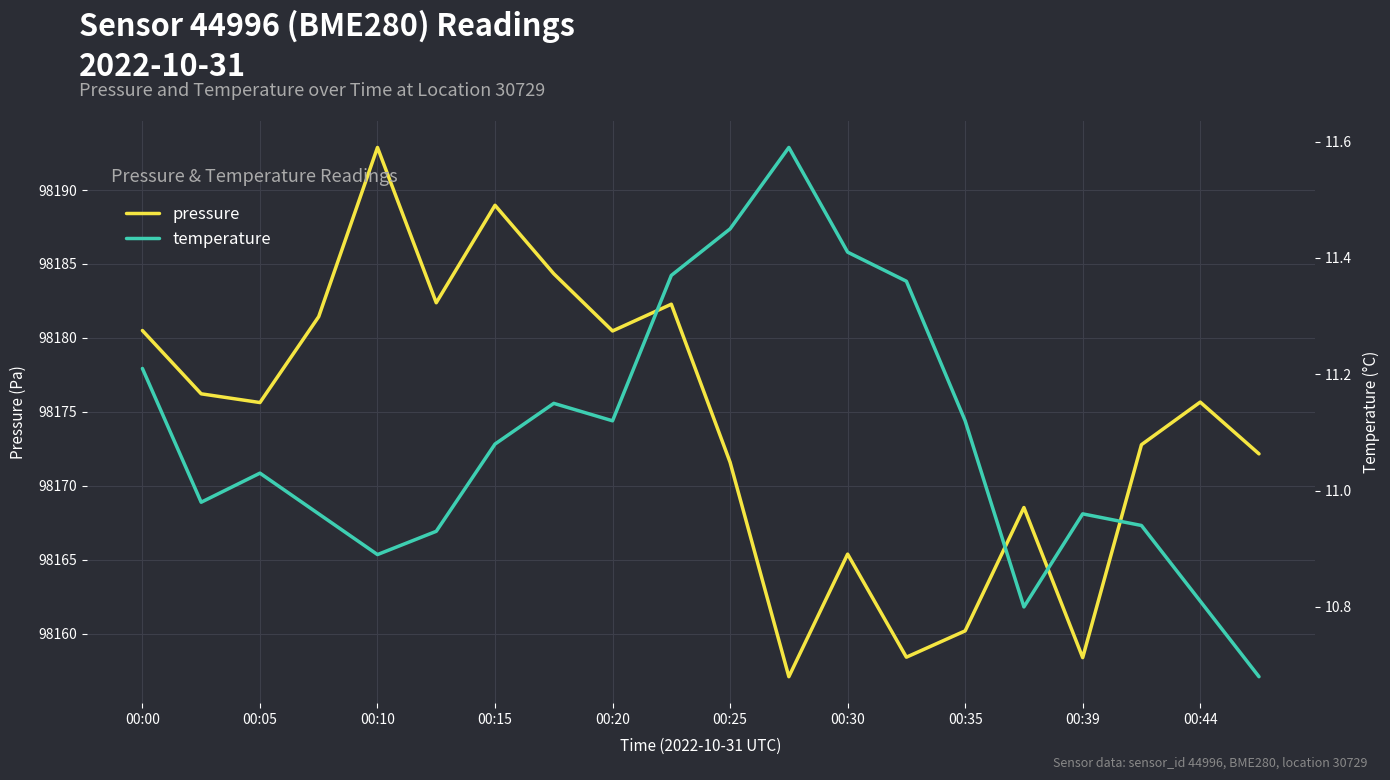

Which series has the largest total across all categories?

pressure